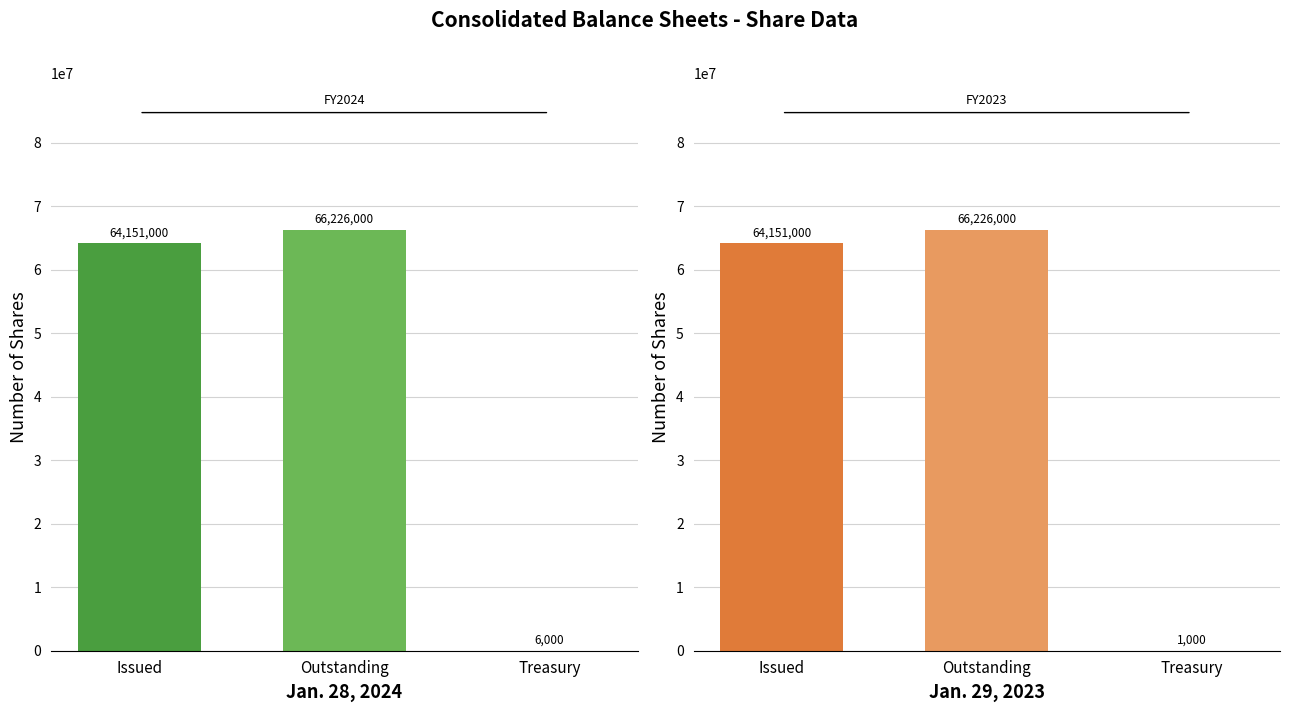

How many bars are there in total?

6